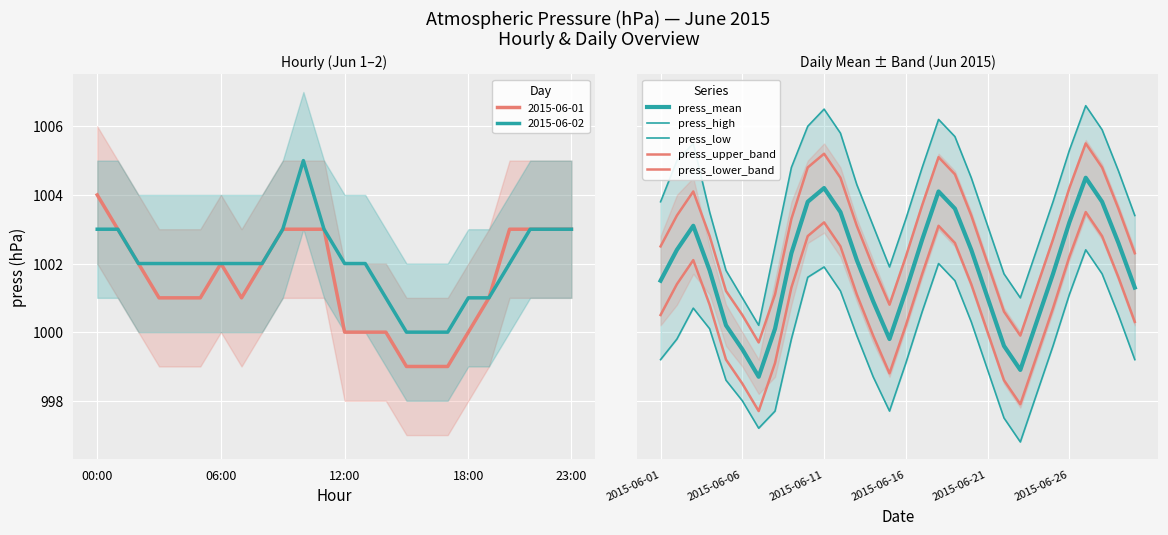

What is the highest value of the 2015-06-02 series?

1005